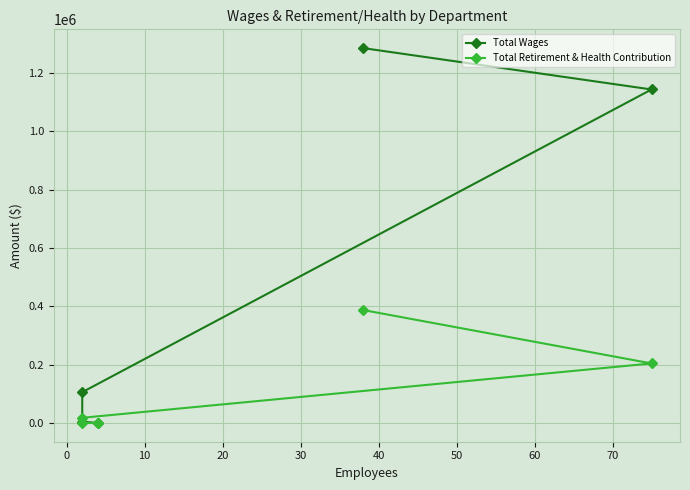

Rank the series at 20 from lowest to highest value.

Total Retirement & Health Contribution, Total Wages